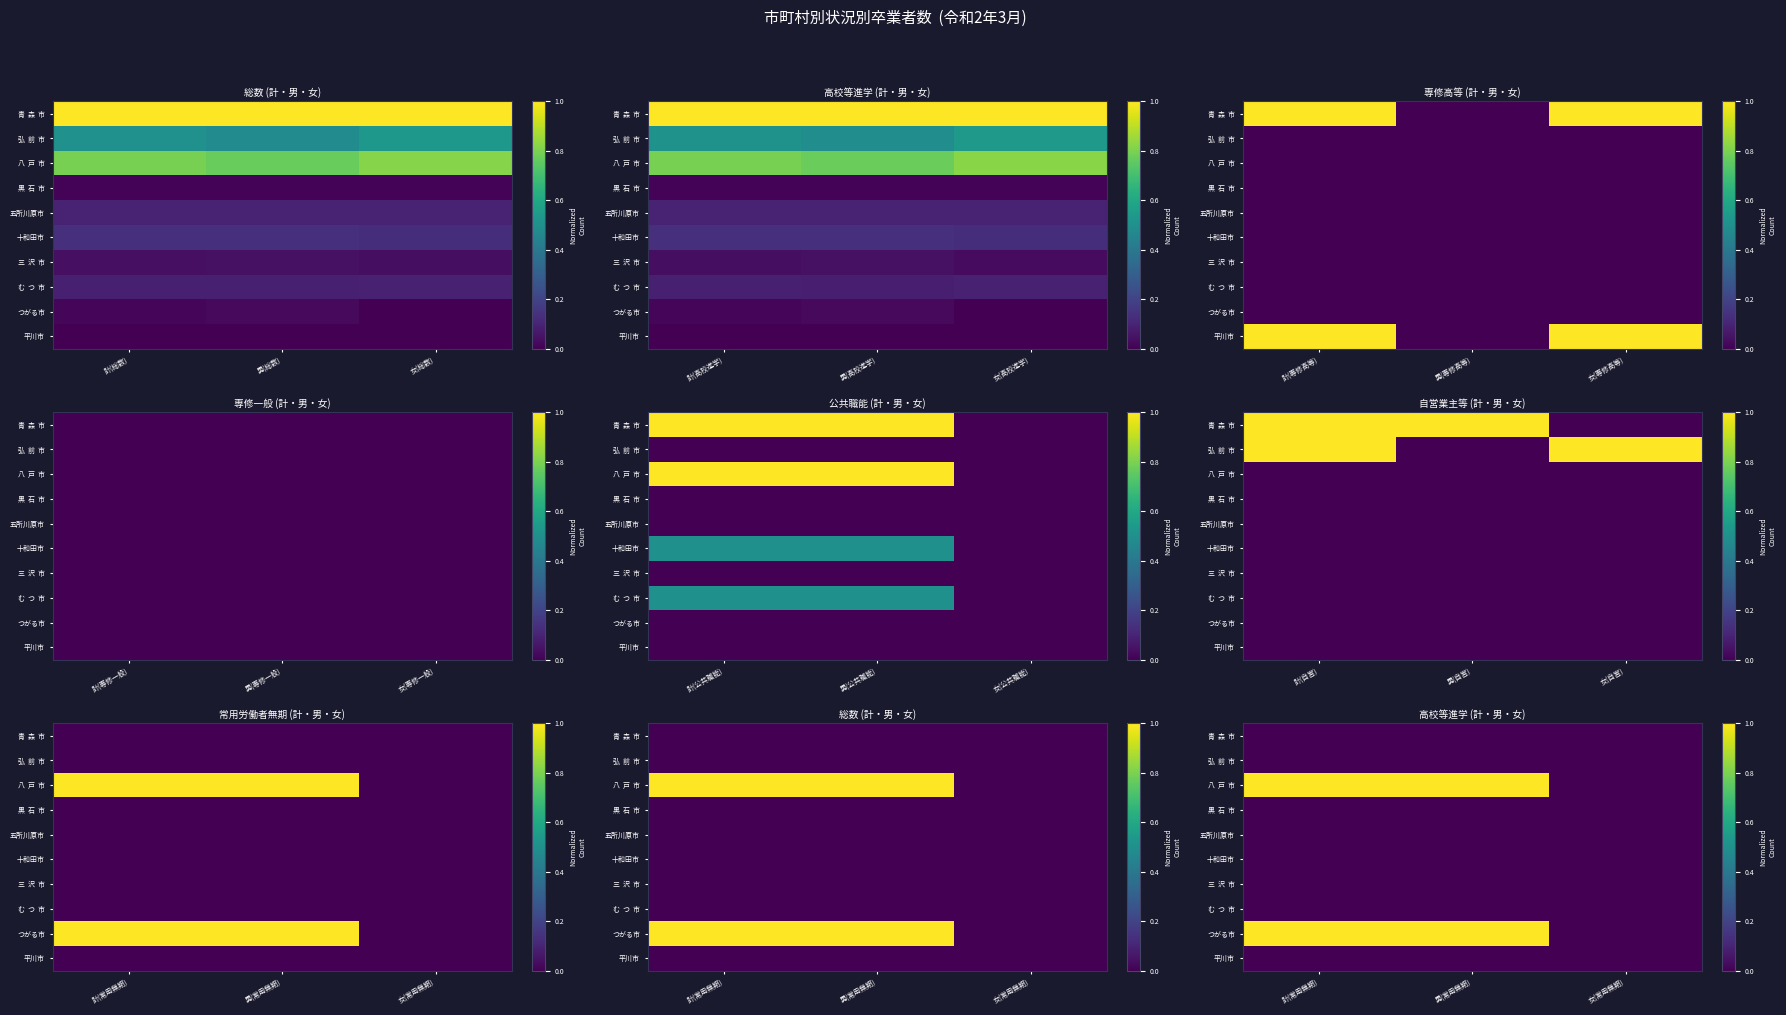

What is the maximum value for 八 戸 市?

1